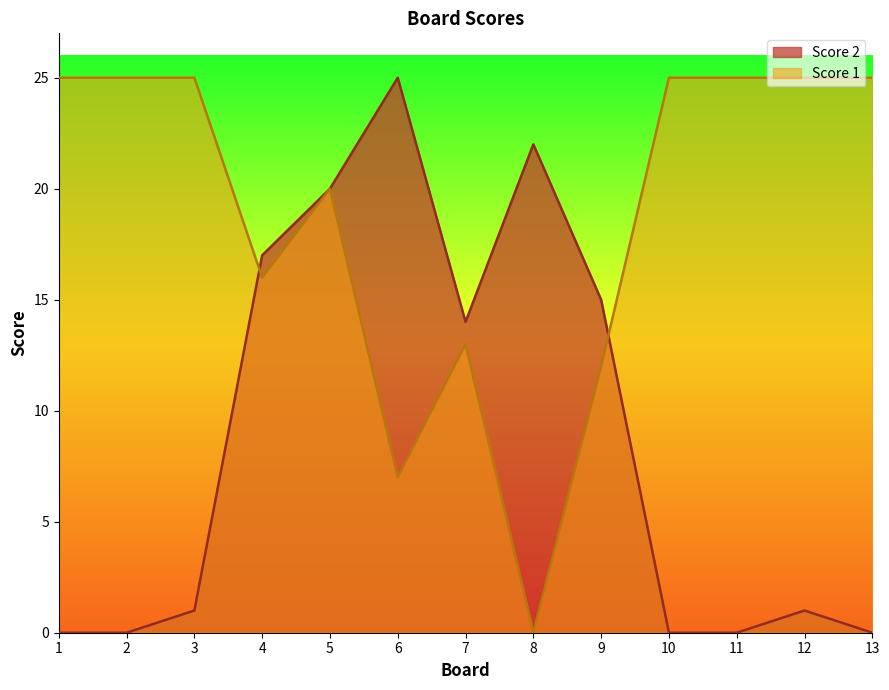

How many lines are shown in the chart?

2